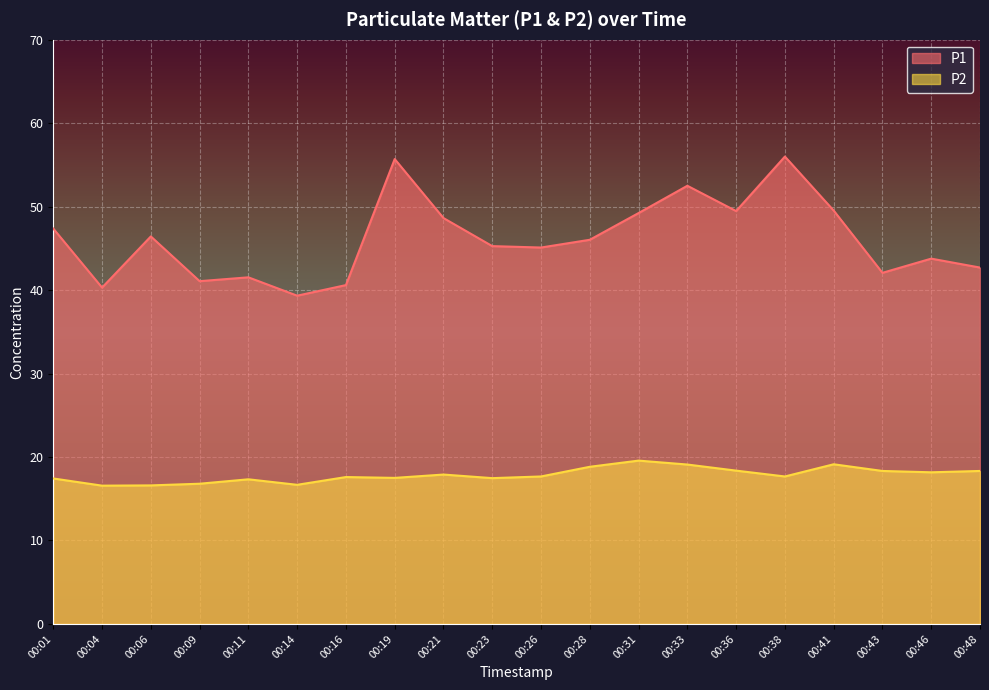

Does the chart display data point markers on the line(s)?

No